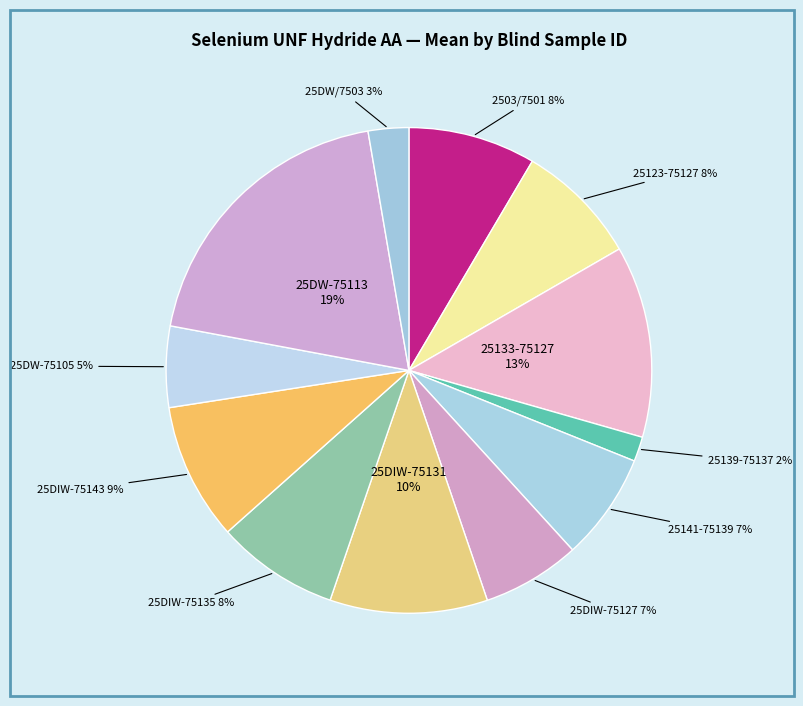

Which has a higher value, 25DIW-75135 or 25DIW-75127?

25DIW-75135